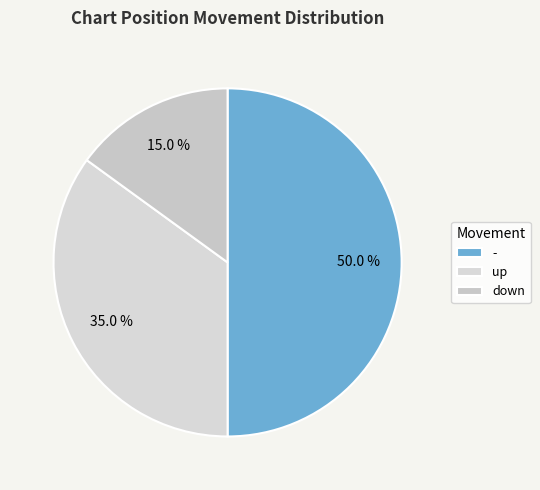

Which category has the biggest portion of the pie?

-